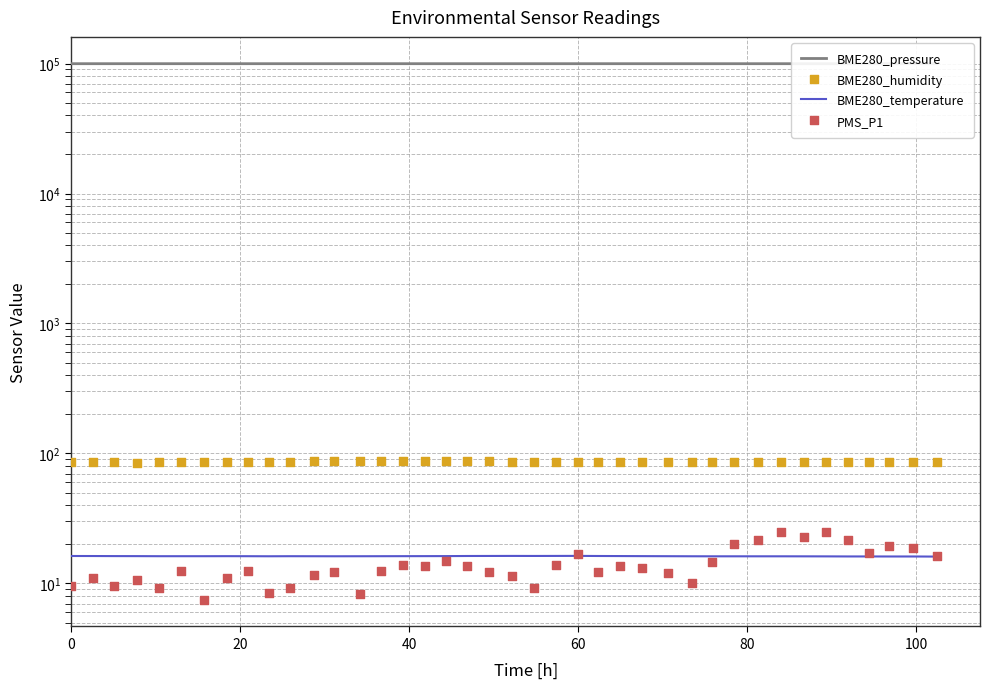

What are all the series names shown in the legend?

BME280_pressure, BME280_temperature, BME280_humidity, PMS_P1